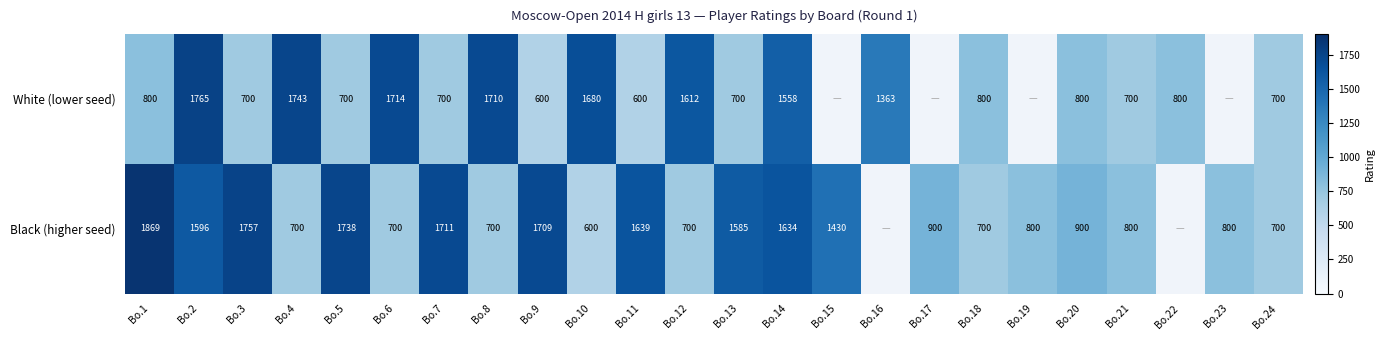

What is the total value across all series at Bo.21?

1500